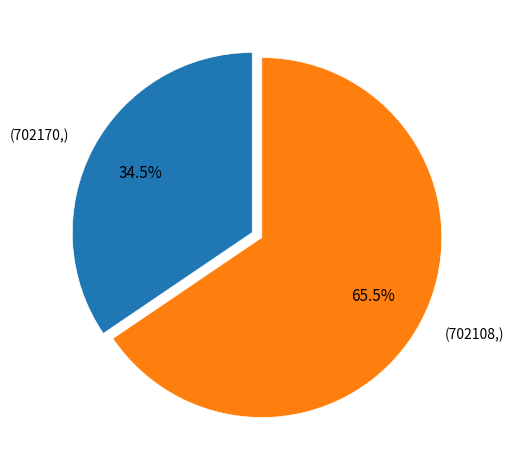

Is there any slice that represents more than half of the pie?

Yes